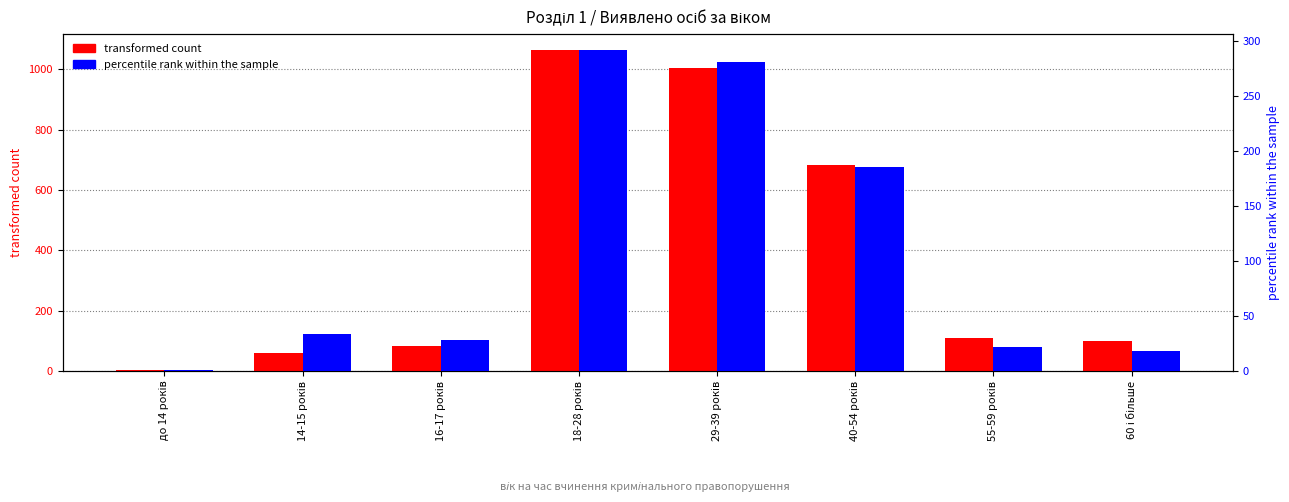

How many categories are shown in the chart?

8